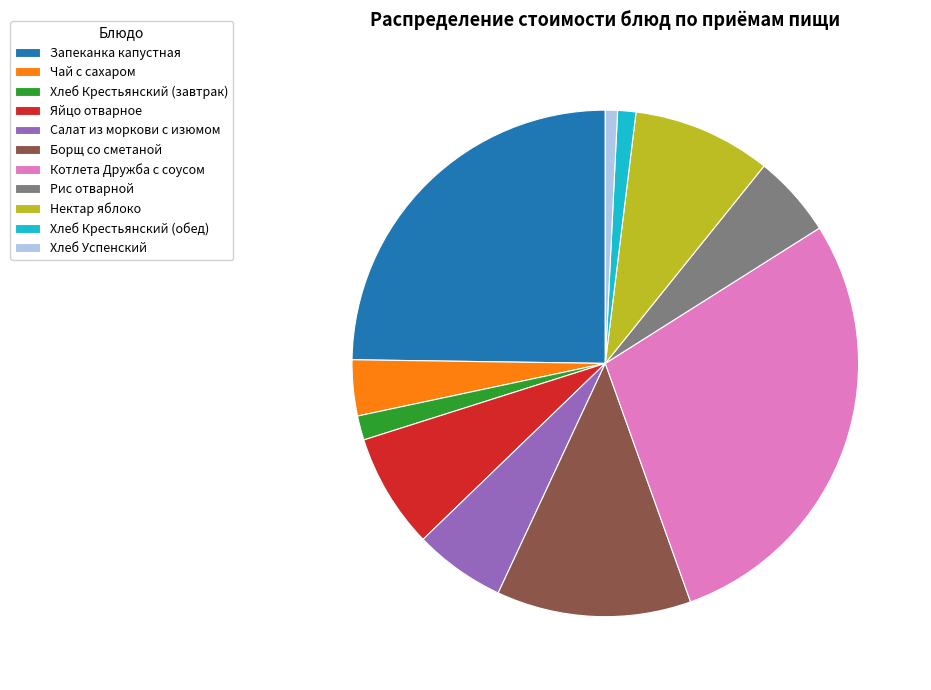

Do Нектар яблоко and Салат из моркови с изюмом together represent more than half of the pie?

No